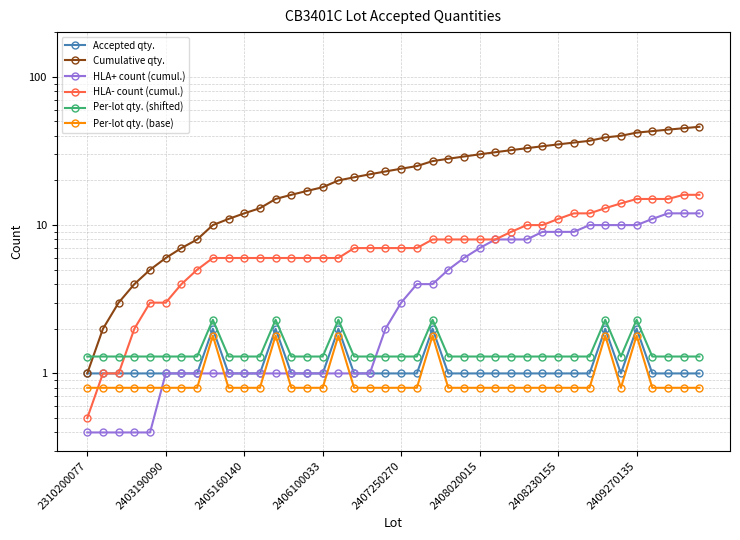

At 8, list the series in order from largest to smallest.

Cumulative qty., HLA- count (cumul.), Per-lot qty. (shifted), Accepted qty., Per-lot qty. (base), HLA+ count (cumul.)